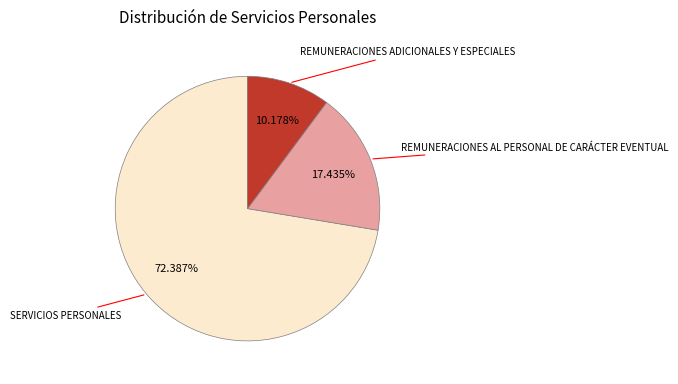

Is there a majority slice in this chart?

Yes